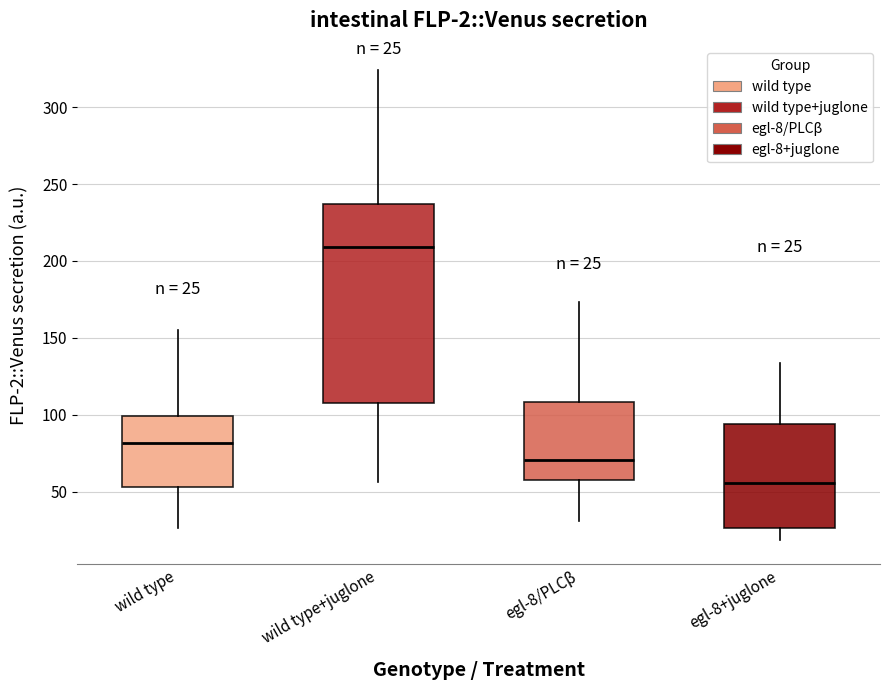

Which box has the lowest median line?

egl-8+juglone